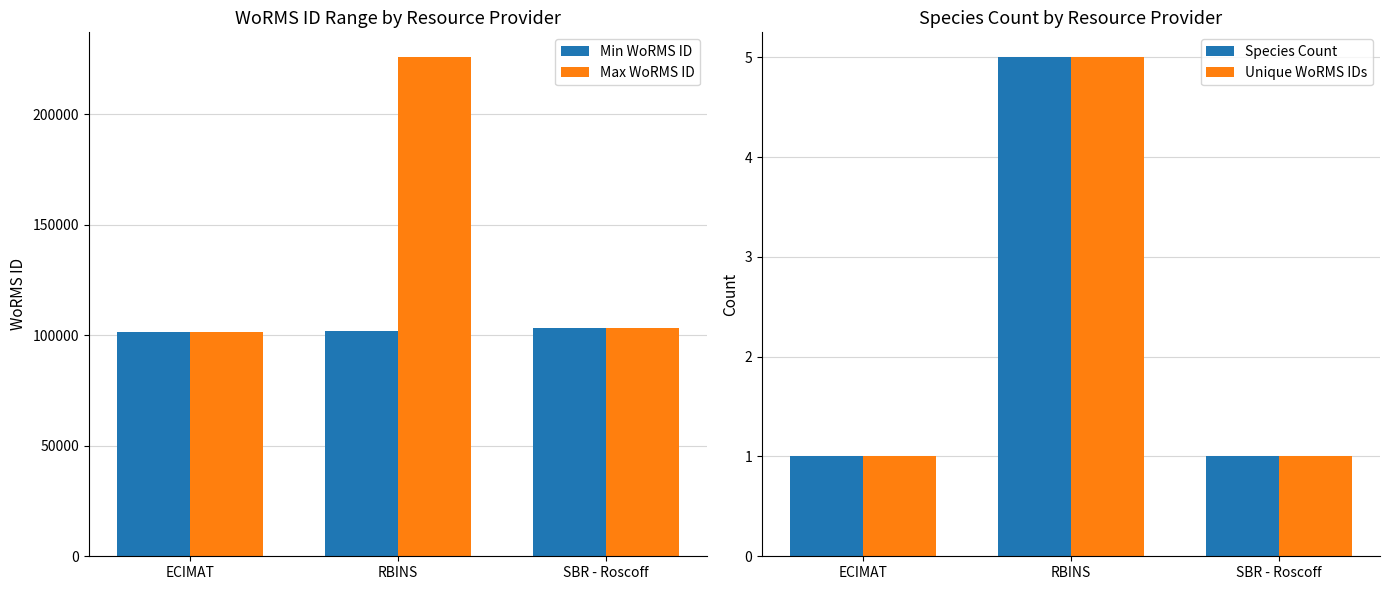

Reading left to right, what are all the values shown in this chart?

Min WoRMS ID: 101489	101864	103220
Max WoRMS ID: 101489	225814	103220
Species Count: 1	5	1
Unique WoRMS IDs: 1	5	1